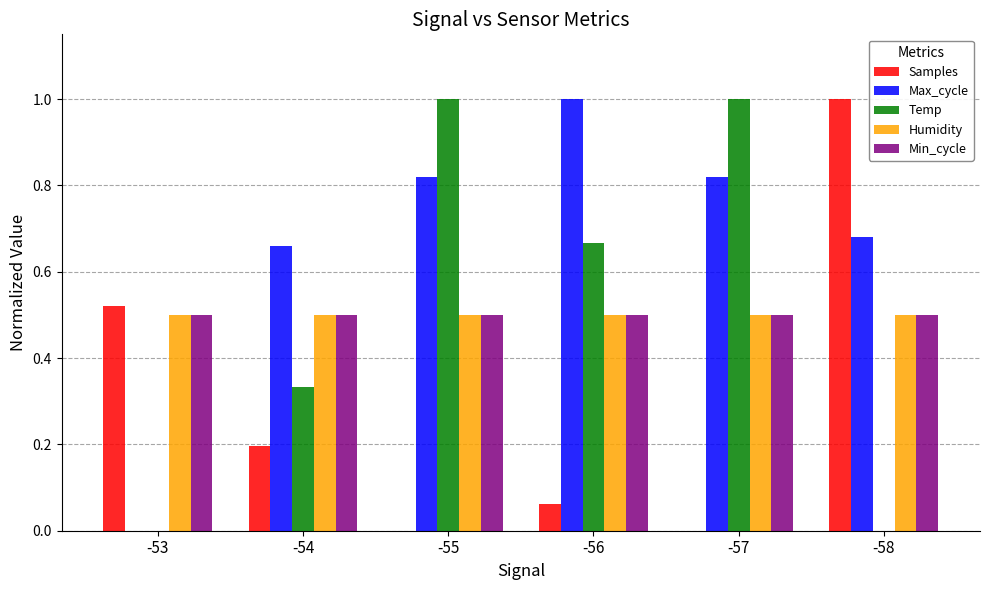

Between -55 and -56, which series saw the biggest shift?

Temp